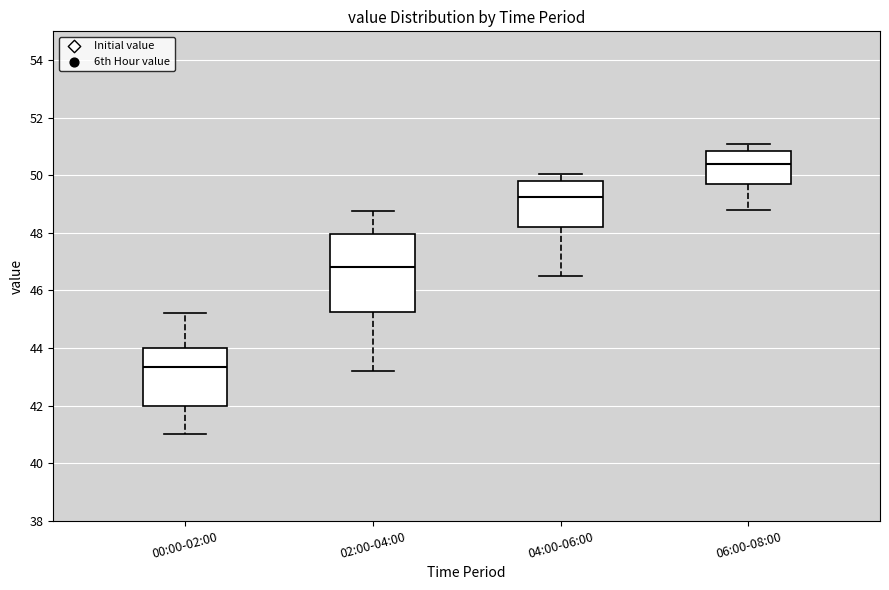

Reading left to right, transcribe this box plot: for each box, give where its median line is, the range the box spans, and where its two whiskers end, as read against the y-axis. The values are not printed on the chart, so give them approximately, as read against the axis.

00:00-02:00: median 43.4, box 42.0 to 44.0, whiskers 41.0 to 45.2
02:00-04:00: median 46.8, box 45.2 to 48.0, whiskers 43.2 to 48.8
04:00-06:00: median 49.2, box 48.2 to 49.8, whiskers 46.6 to 50.0
06:00-08:00: median 50.4, box 49.8 to 50.8, whiskers 48.8 to 51.0